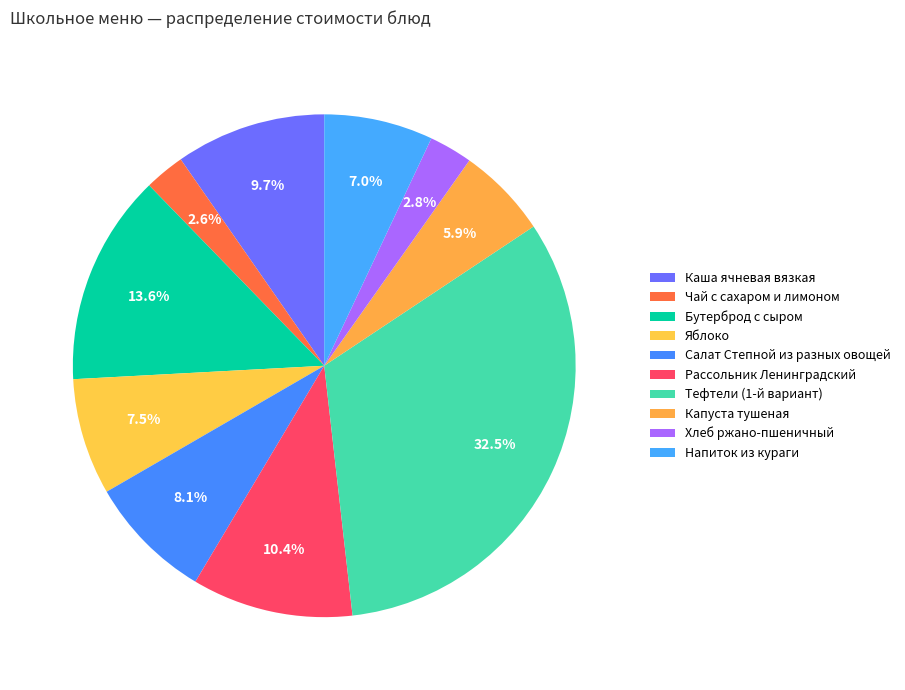

Is there any slice that represents more than half of the pie?

No